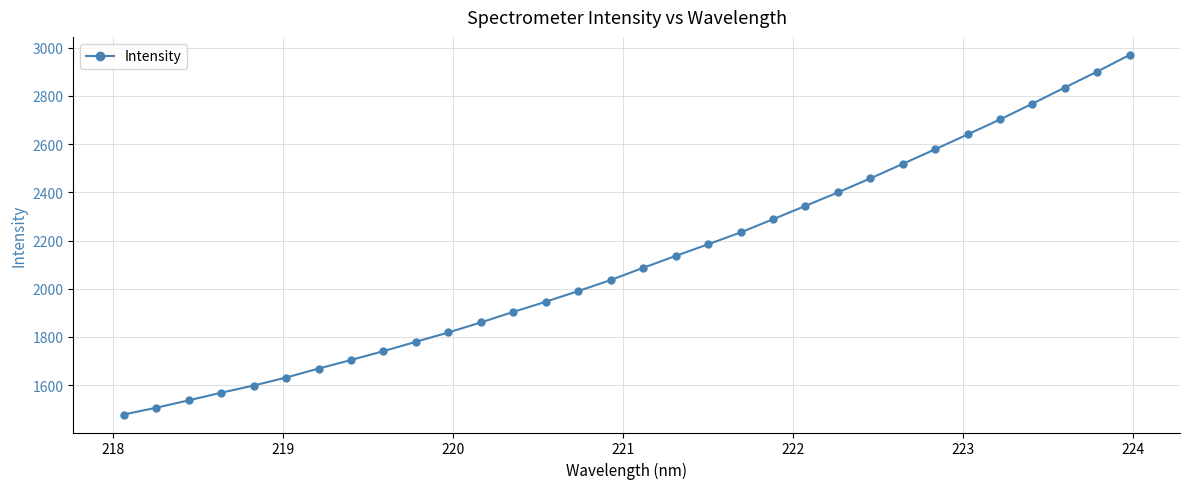

What is the value of the 13th point from the left?

1903.9